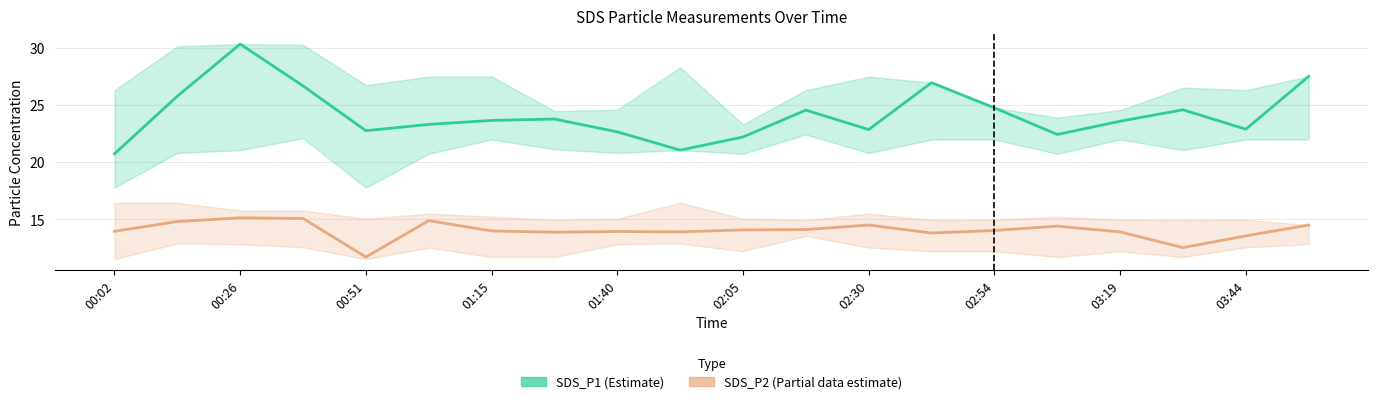

What is the difference between the SDS_P1 (Estimate) values at 13 and 17?

2.4